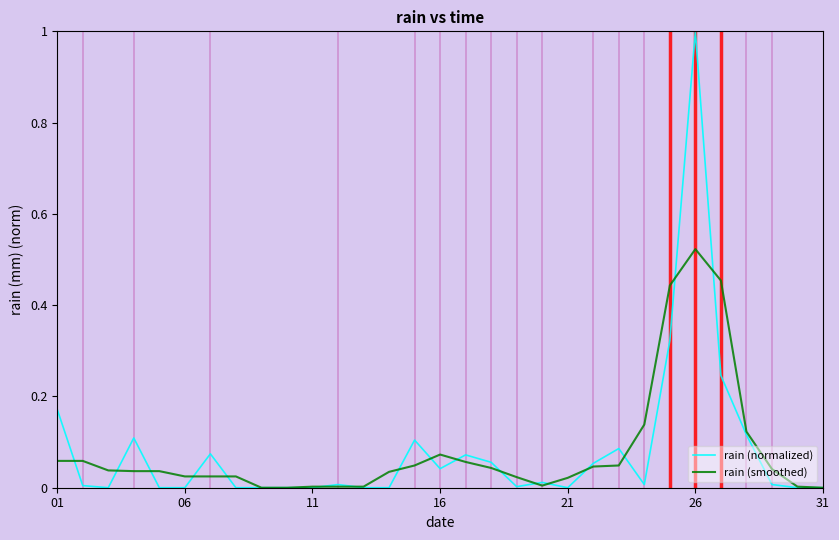

What is the maximum value shown in the chart?

1.0